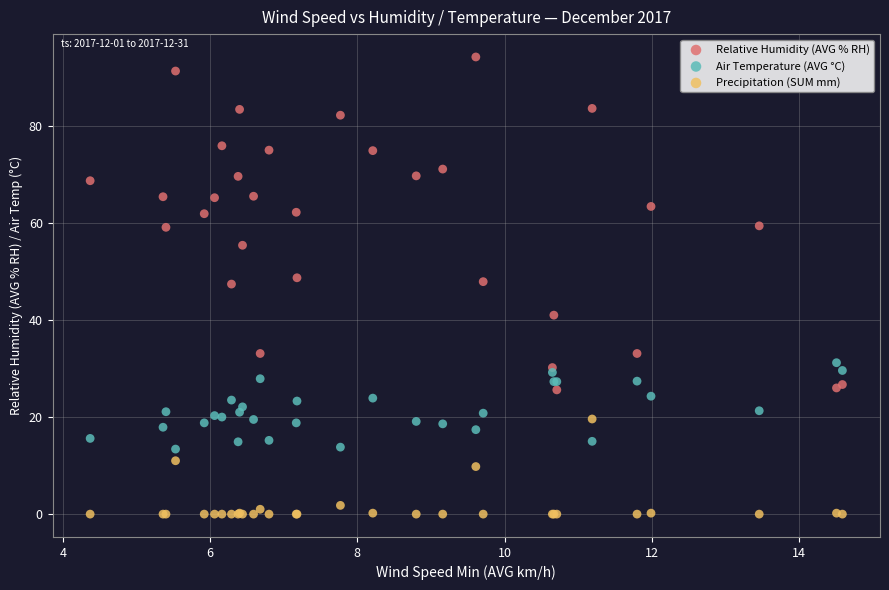

Which series contains the lowest Y value?

Precipitation (SUM mm)